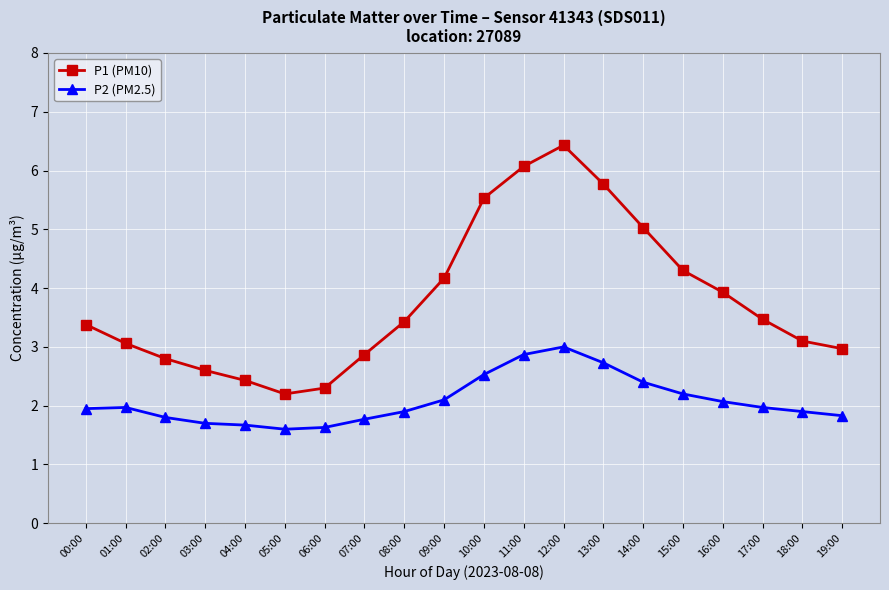

What is the smallest value displayed?

1.6